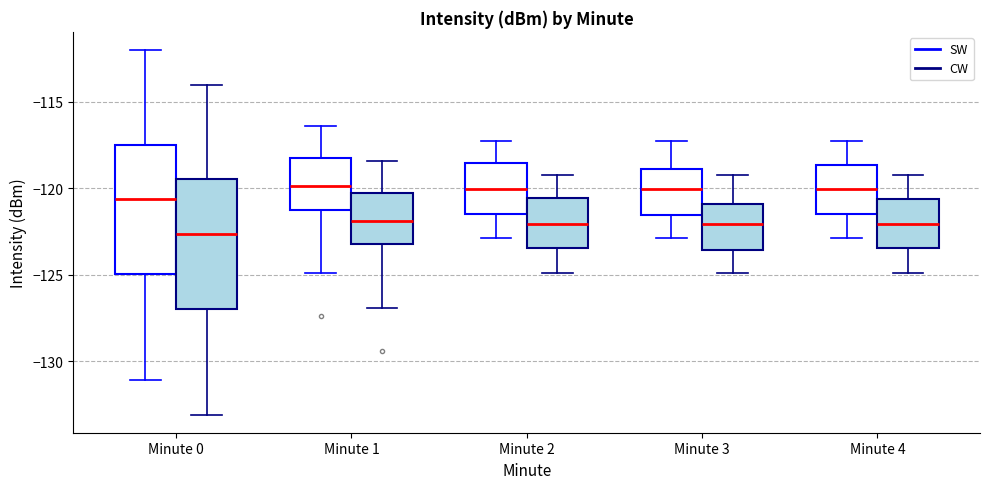

Which box's median line is the lowest?

Minute 0 (CW)